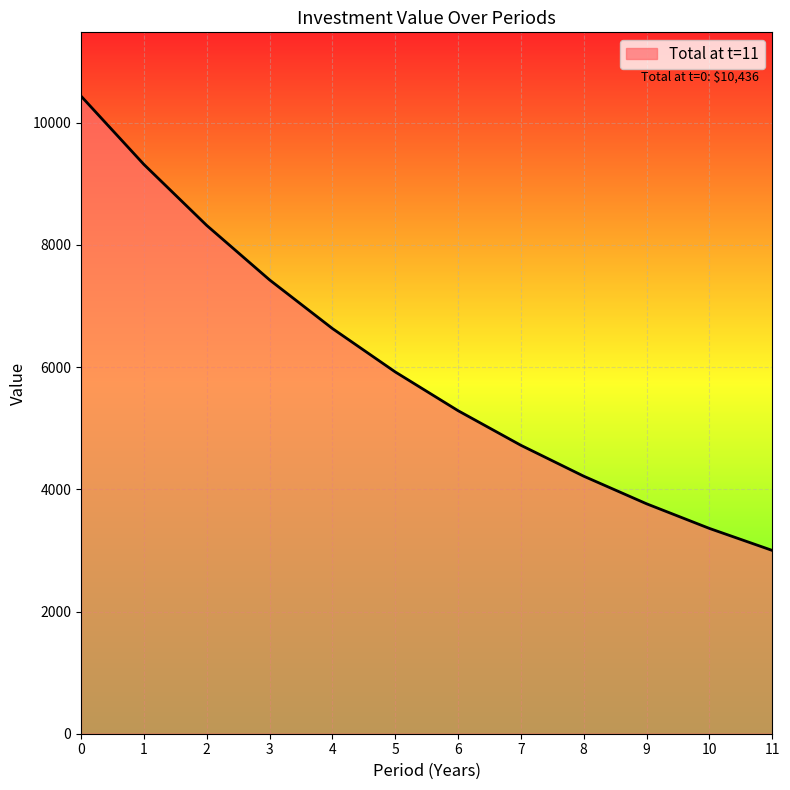

At which category does the chart reach its minimum across all series?

11